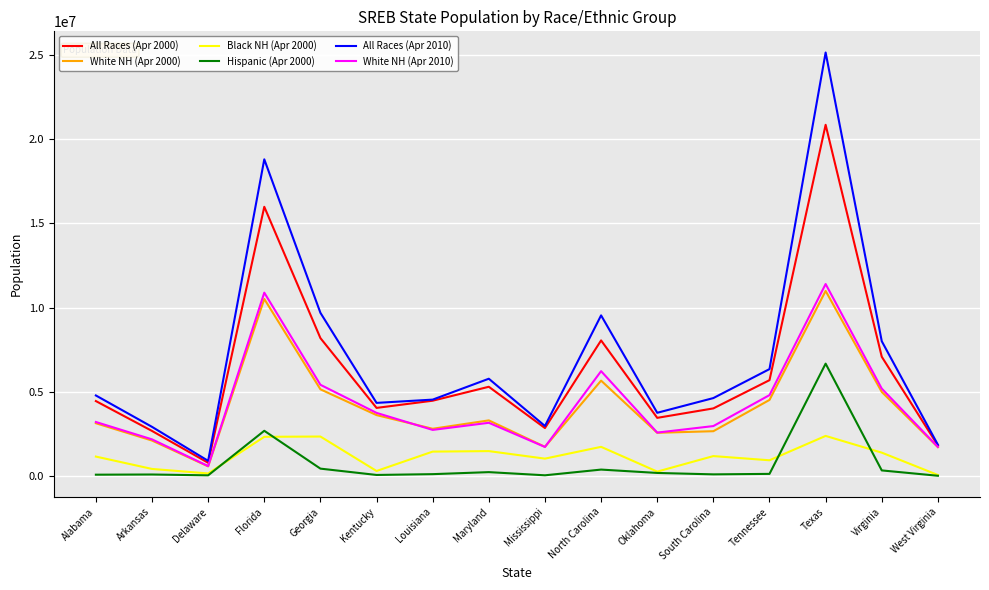

Which category has the lowest value in the White NH (Apr 2010) series?

Delaware